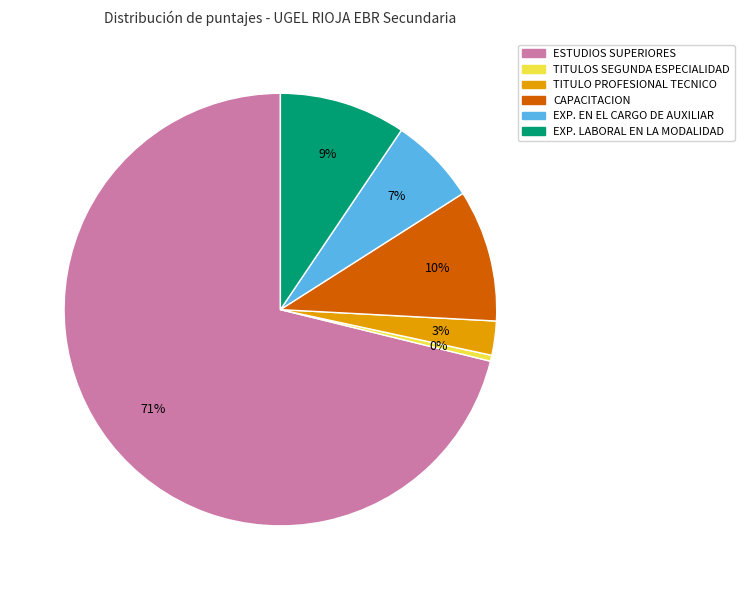

Between TITULOS SEGUNDA ESPECIALIDAD and TITULO PROFESIONAL TECNICO, which is larger?

TITULO PROFESIONAL TECNICO